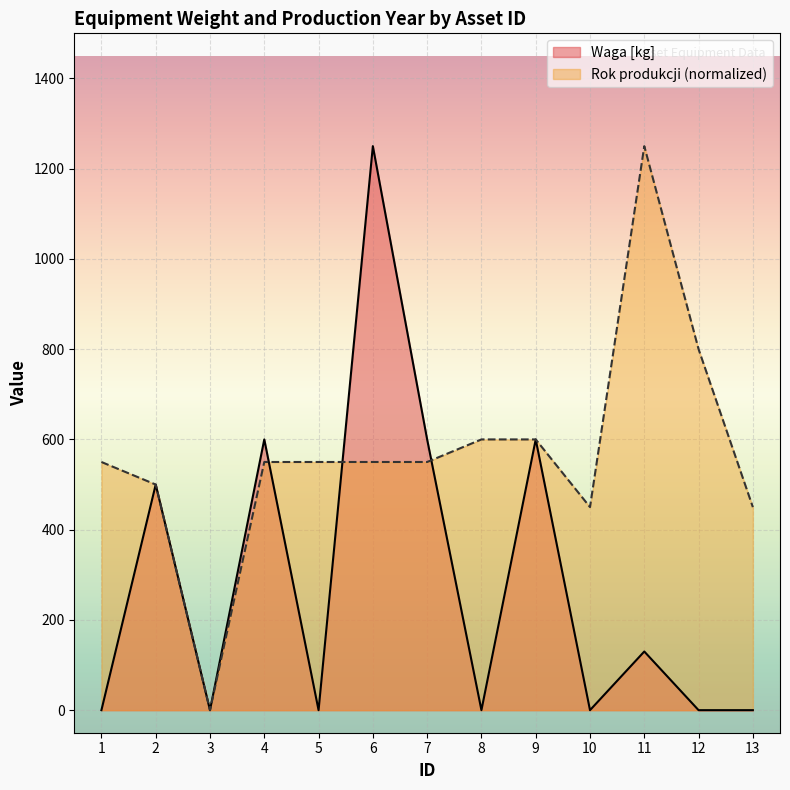

What is the maximum value for Waga [kg]?

1250